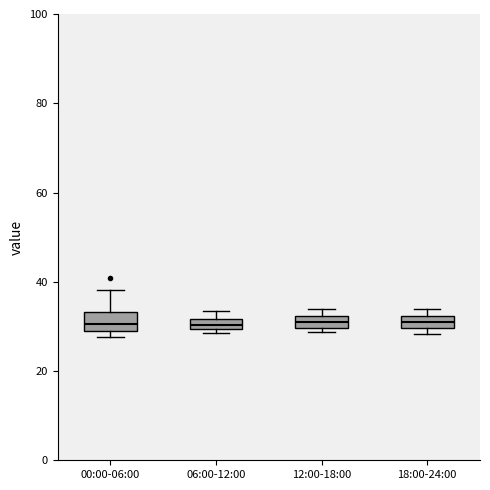

Where is the lower edge of the box for 18:00-24:00 on the y-axis? The values are not printed on the chart, so give them approximately, as read against the axis.

30